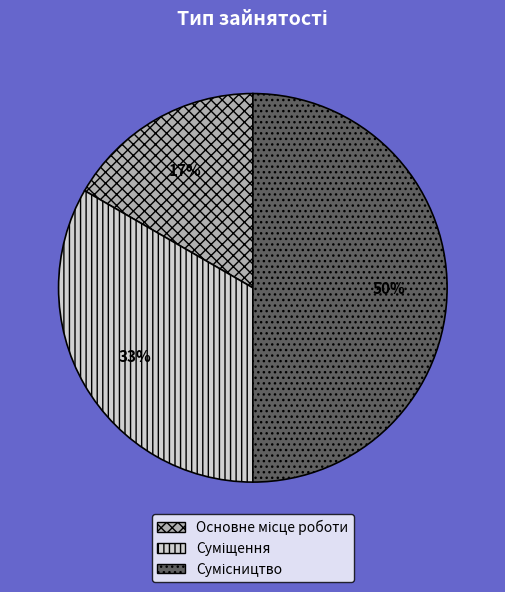

Count the number of slices in the pie.

3